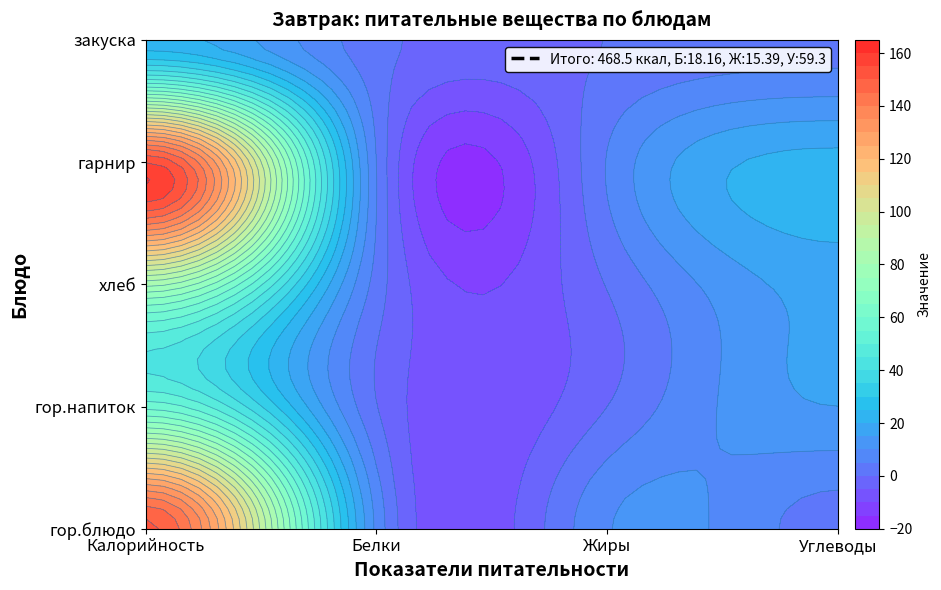

What is the total value across all series at Белки?

18.2